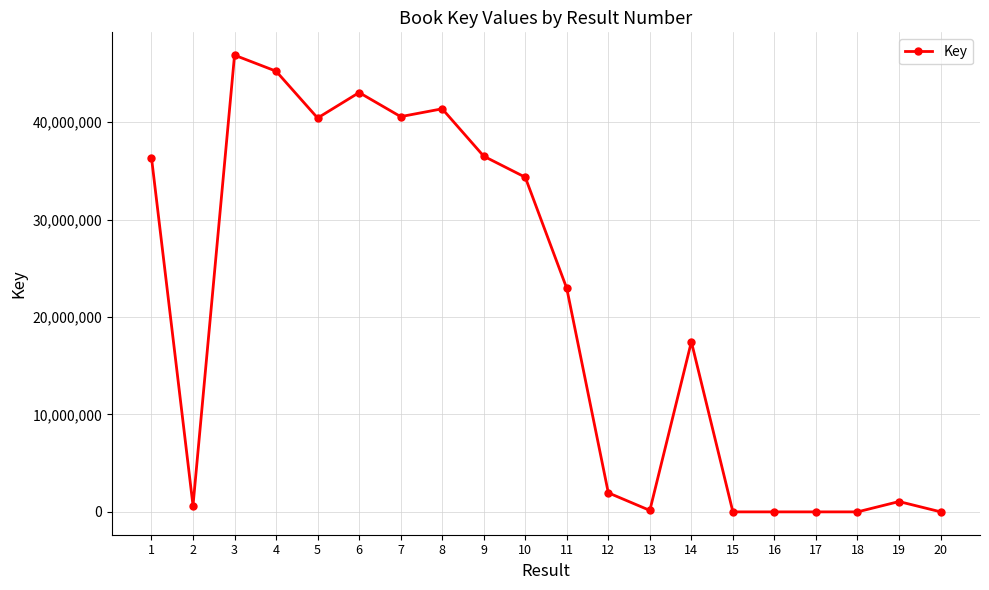

What is the maximum value shown in the chart?

46873084